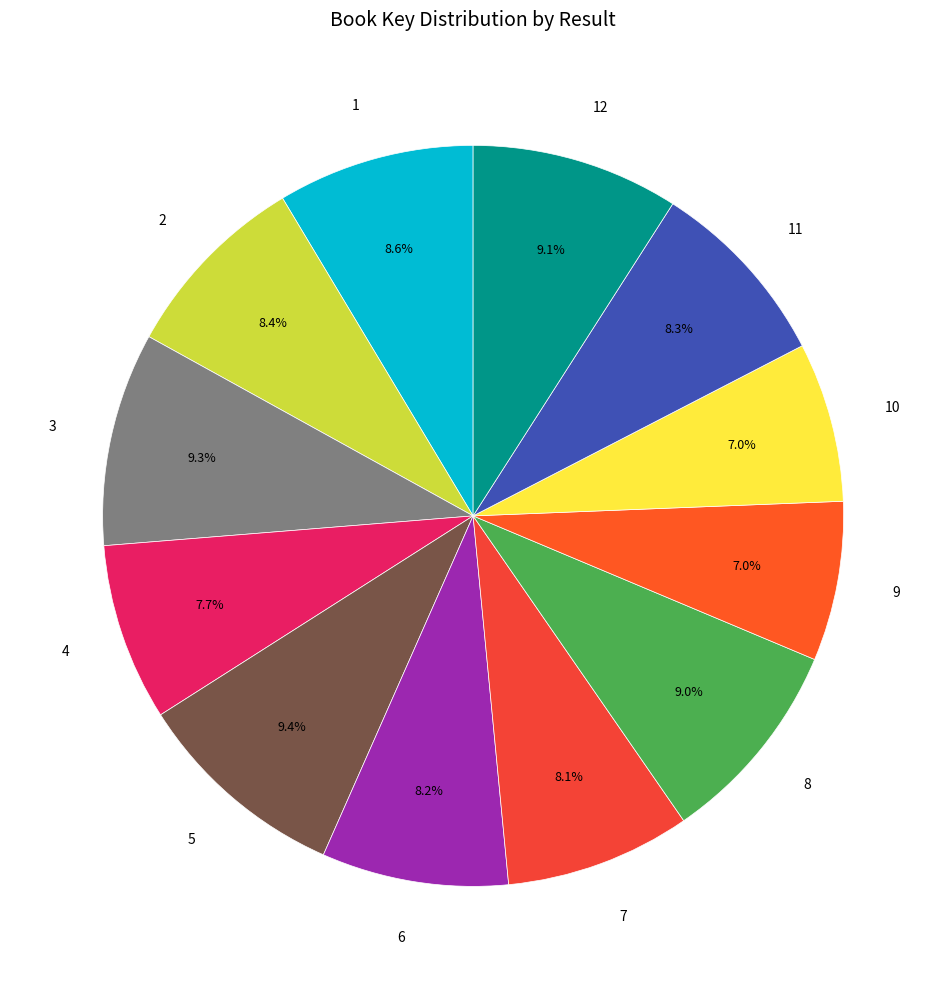

How many slices are in this pie chart?

12